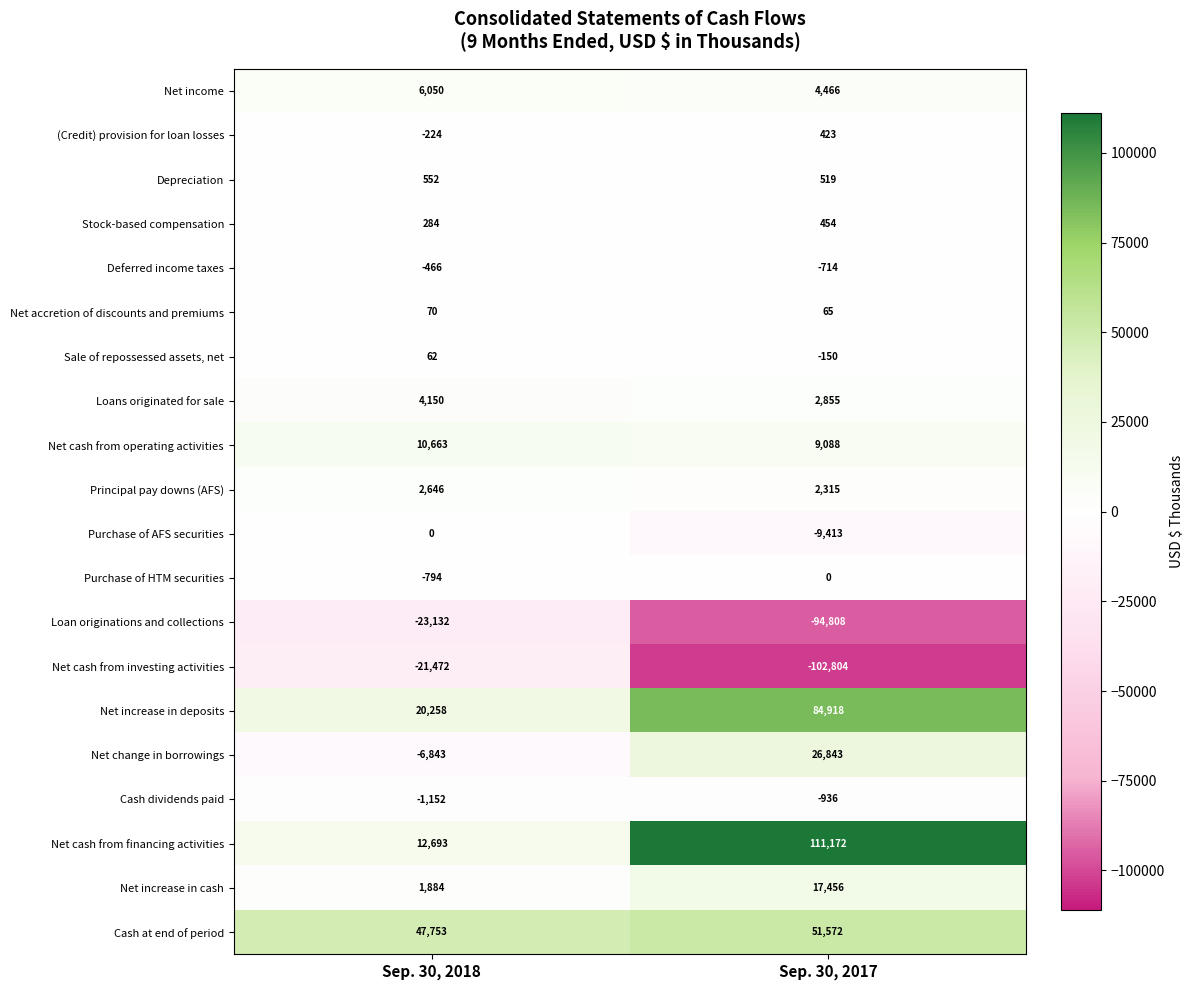

What is the difference between the (Credit) provision for loan losses values at Sep. 30, 2017 and Sep. 30, 2018?

647